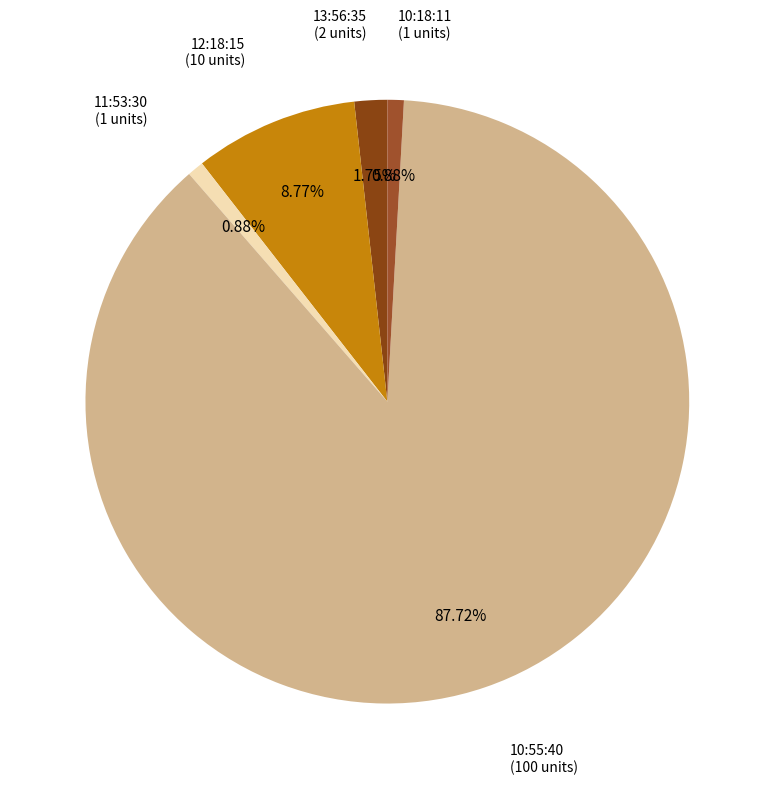

What is the ratio of the value at 13:56:35 to the value at 10:18:11?

2.0